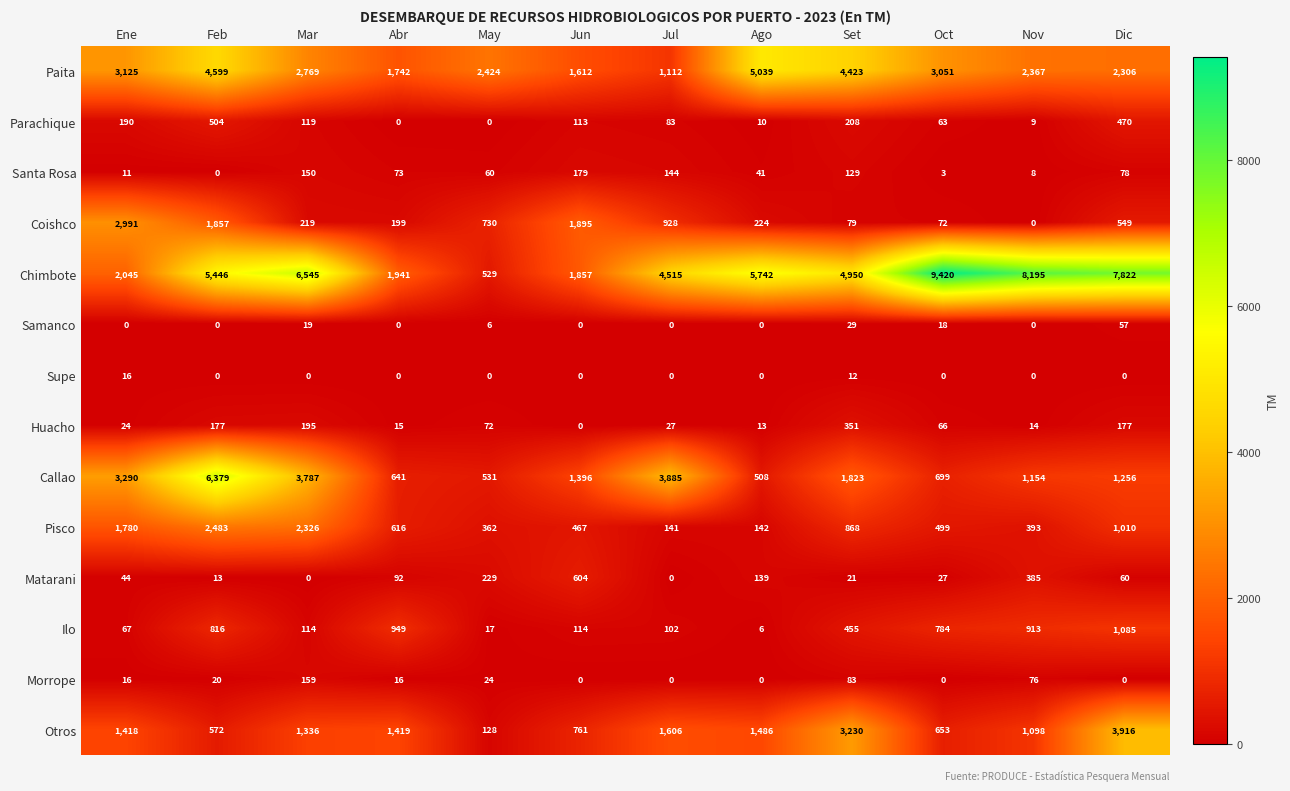

Which series has the largest total across all categories?

Chimbote